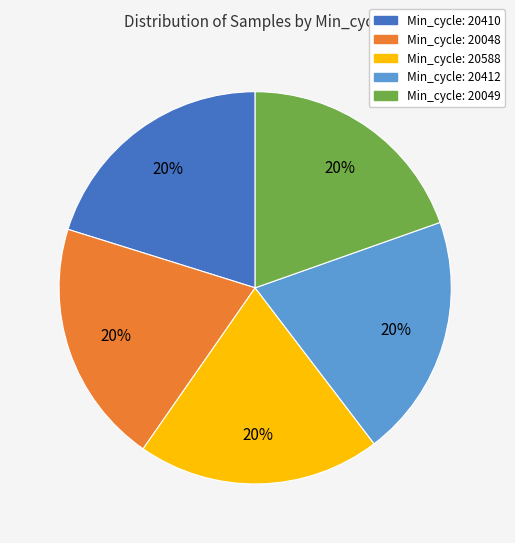

Is there a majority slice in this chart?

No